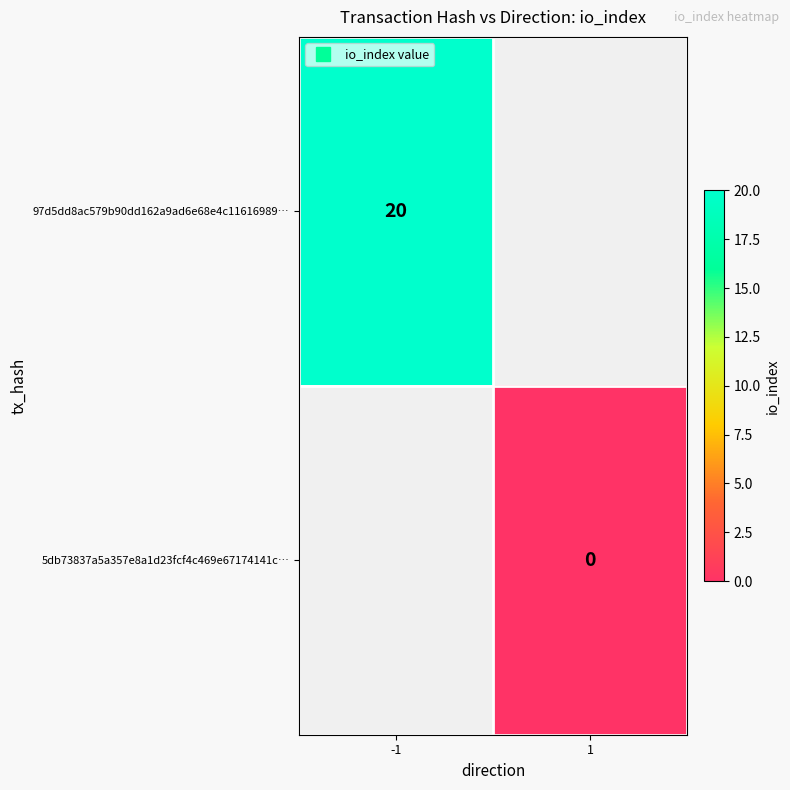

Count the number of categories in the chart.

2